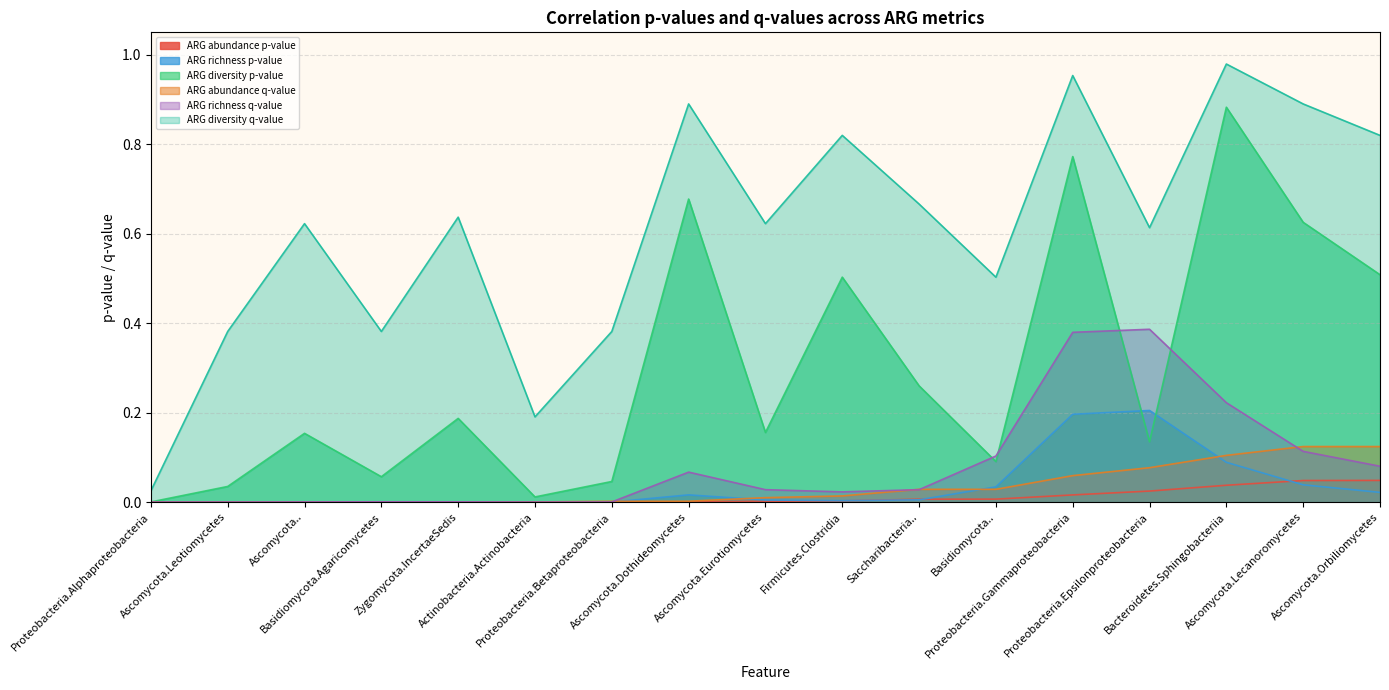

At which category does the chart reach its minimum across all series?

Proteobacteria.Alphaproteobacteria